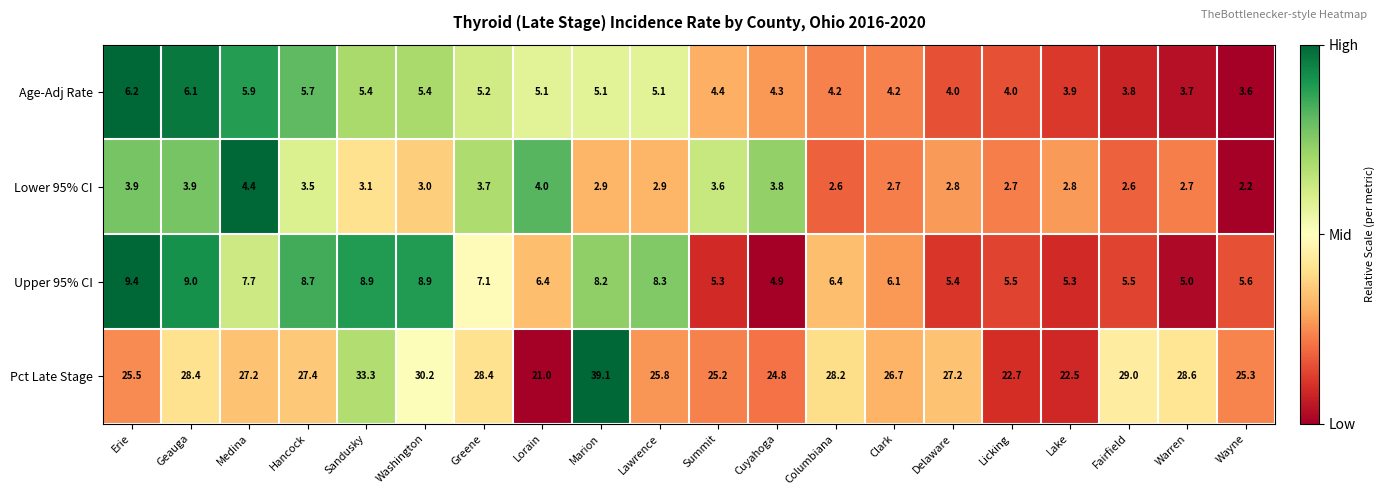

Rank the series by their maximum value, from lowest to highest.

Lower 95% CI, Age-Adj Rate, Upper 95% CI, Pct Late Stage